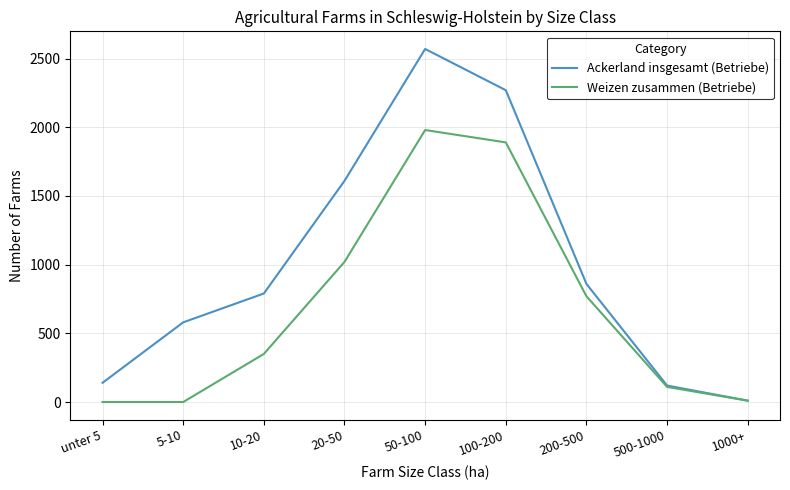

Does the chart display data point markers on the line(s)?

No